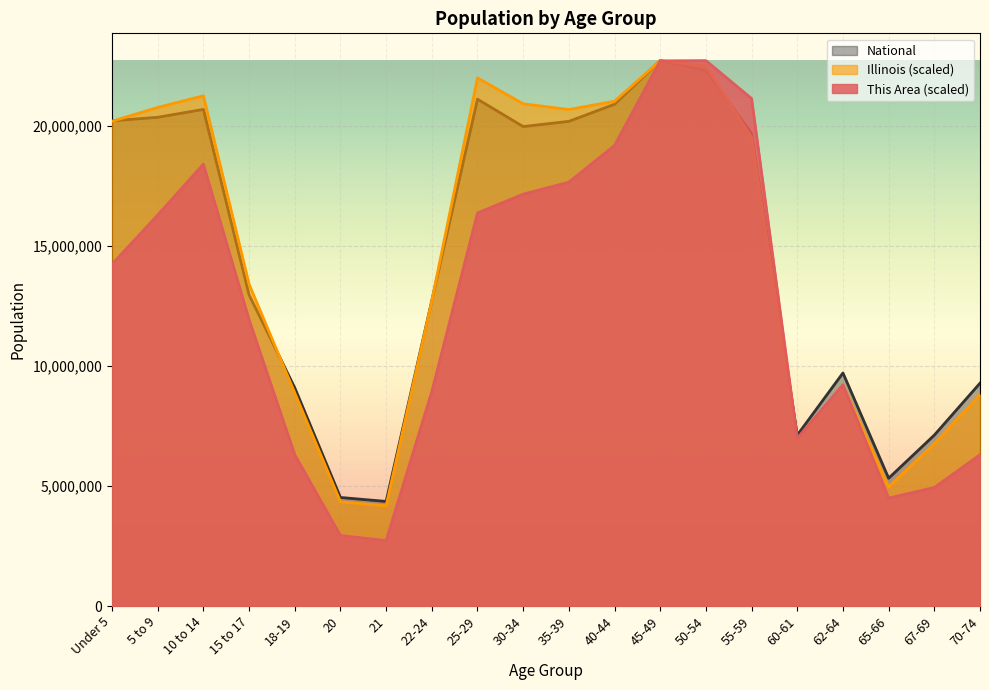

Which series has the widest spread of values?

This Area (scaled)